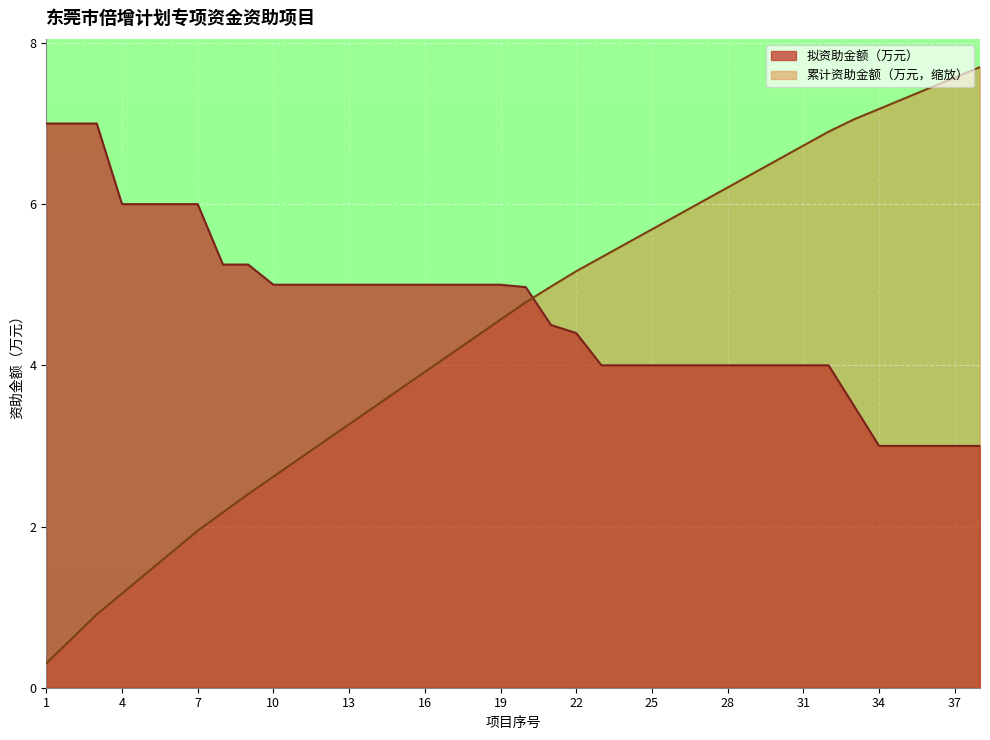

Rank the categories by 拟资助金额（万元) value from lowest to highest.

34, 35, 36, 37, 38, 33, 23, 24, 25, 26, 27, 28, 29, 30, 31, 32, 22, 21, 20, 10, 11, 12, 13, 14, 15, 16, 17, 18, 19, 8, 9, 4, 5, 6, 7, 1, 2, 3